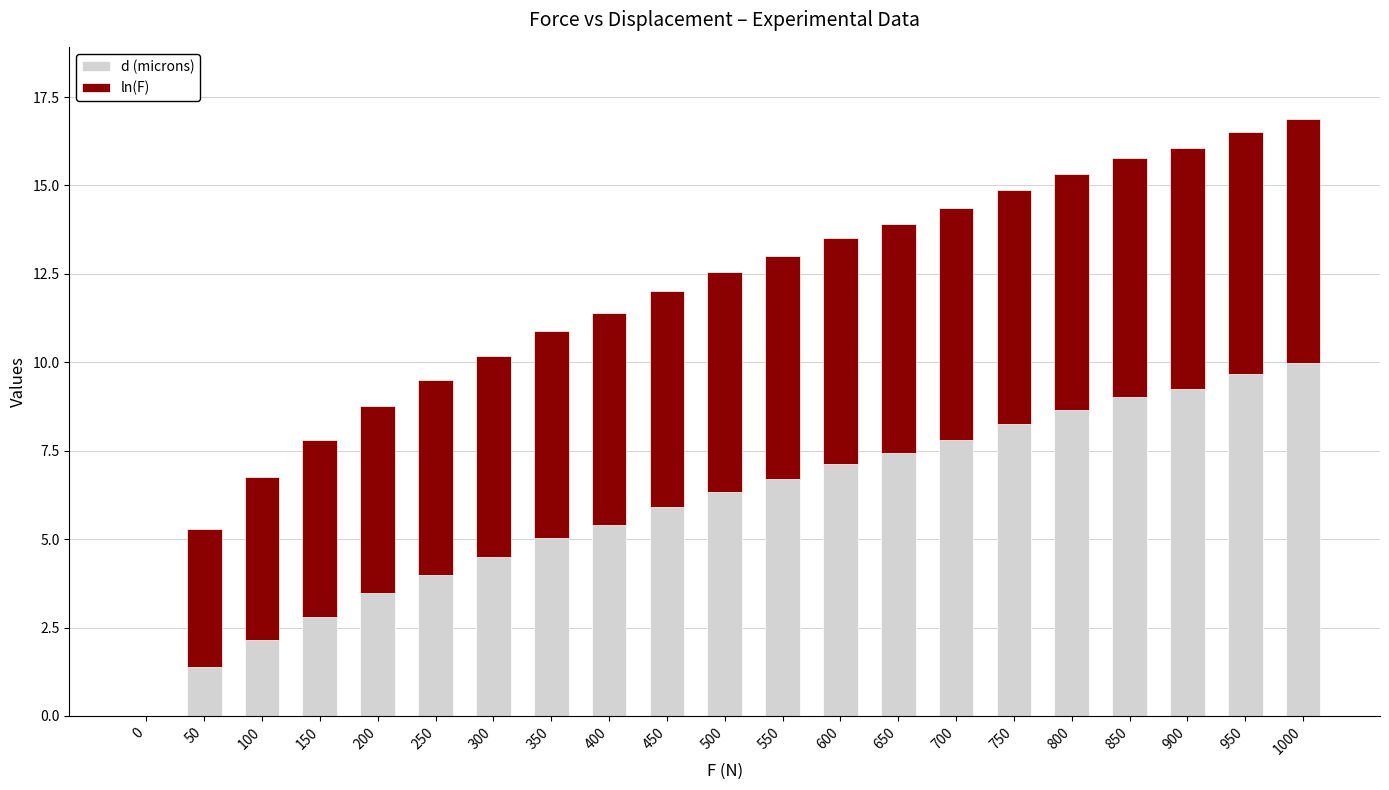

The d (microns) series shows 4.1 at 450. True or false?

False